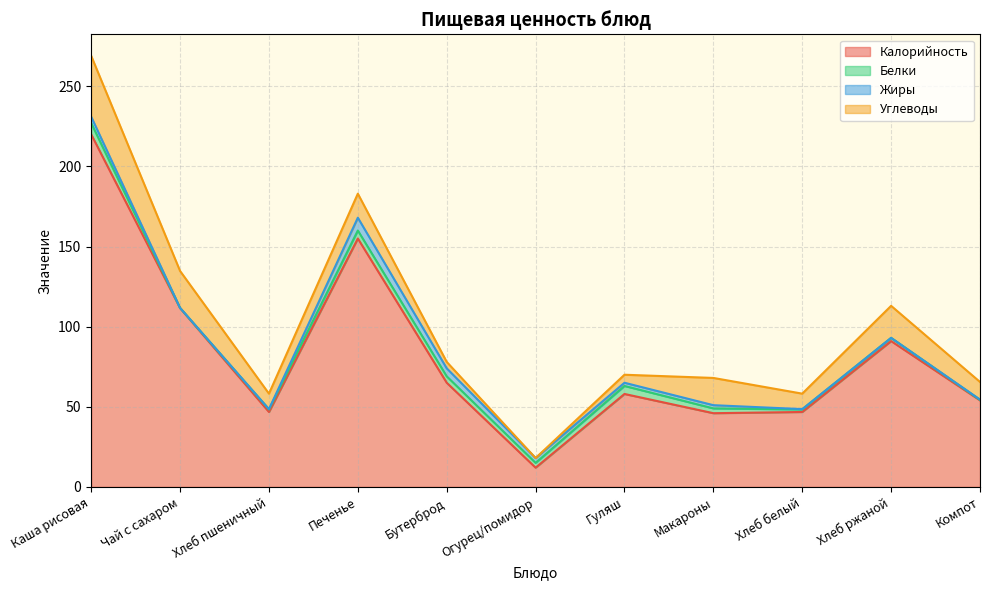

Rank the series at Компот from lowest to highest value.

Жиры, Белки, Углеводы, Калорийность